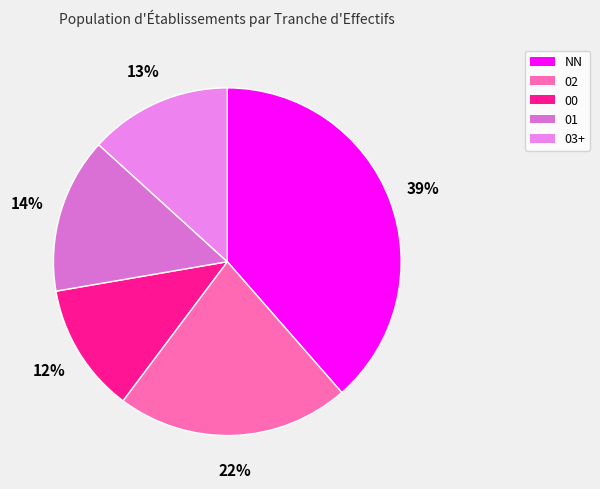

To the nearest percent, what is the difference between the largest and smallest slice percentages?

27%